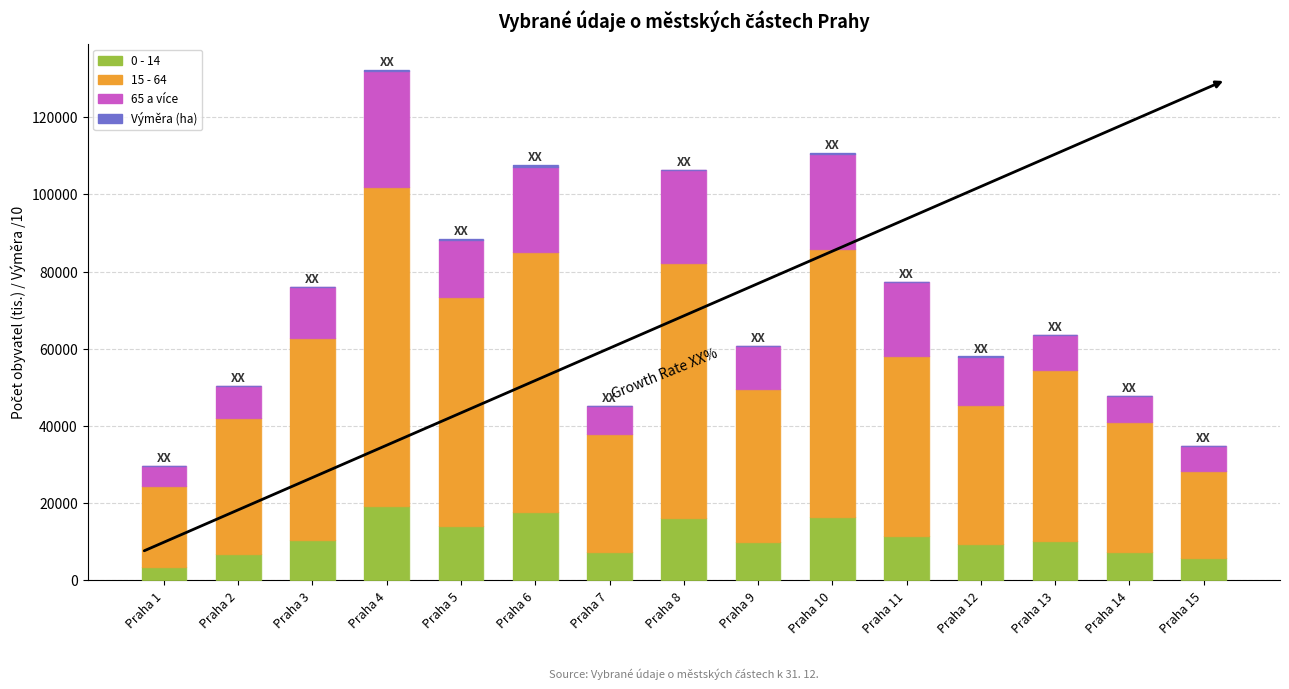

What is the sum of all 0 - 14 values?

166037.0